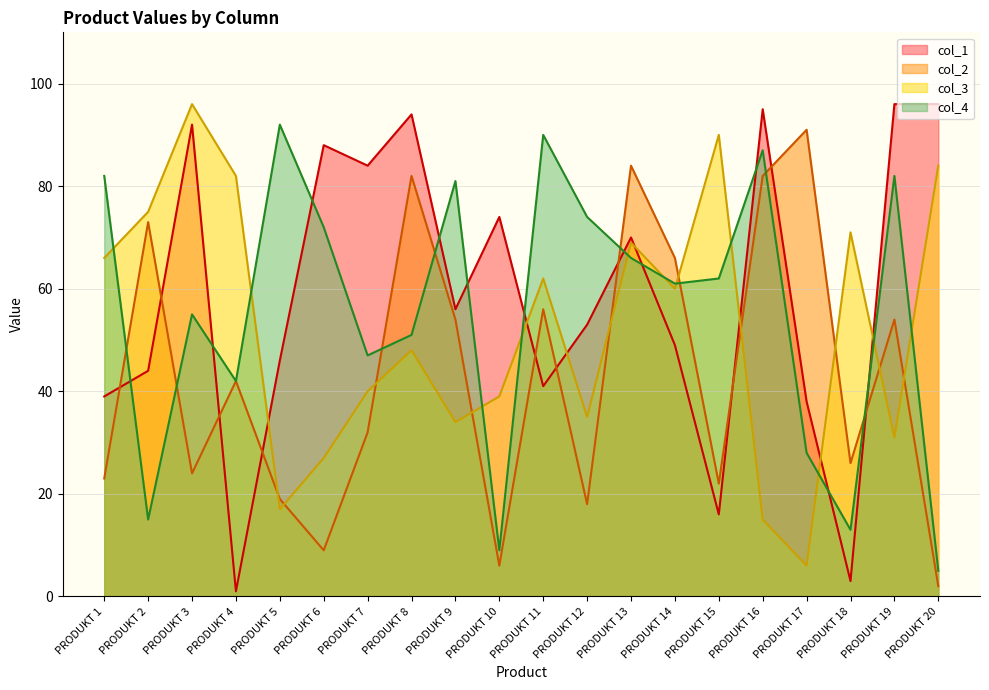

Rank the series by their maximum value, from lowest to highest.

col_2, col_4, col_1, col_3